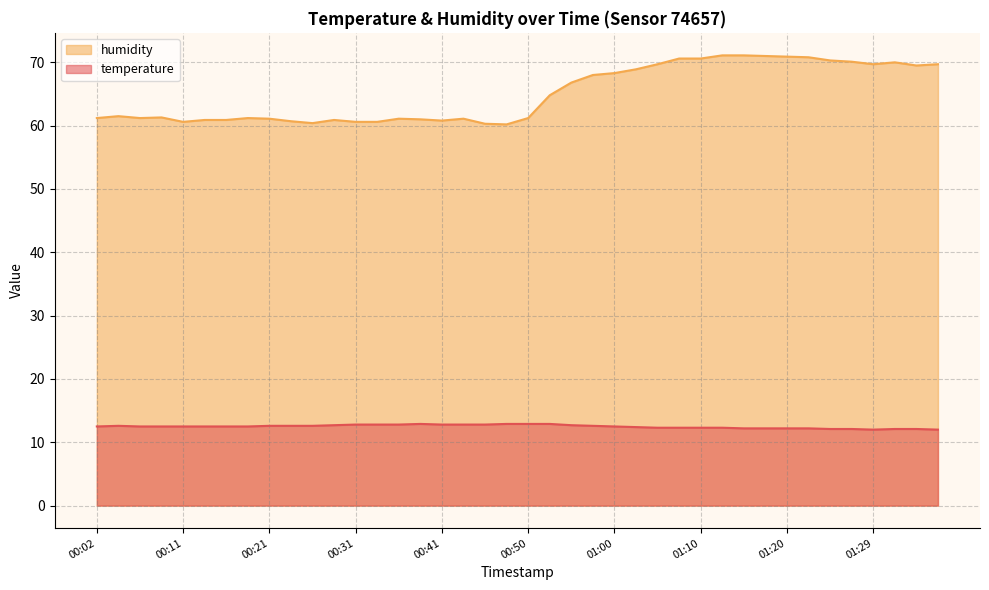

Which series has the largest total across all categories?

humidity